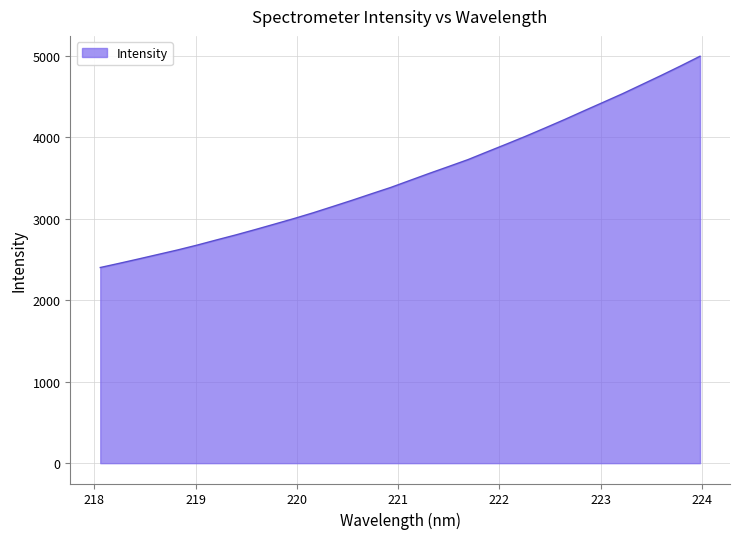

What is the maximum value shown in the chart?

4992.6